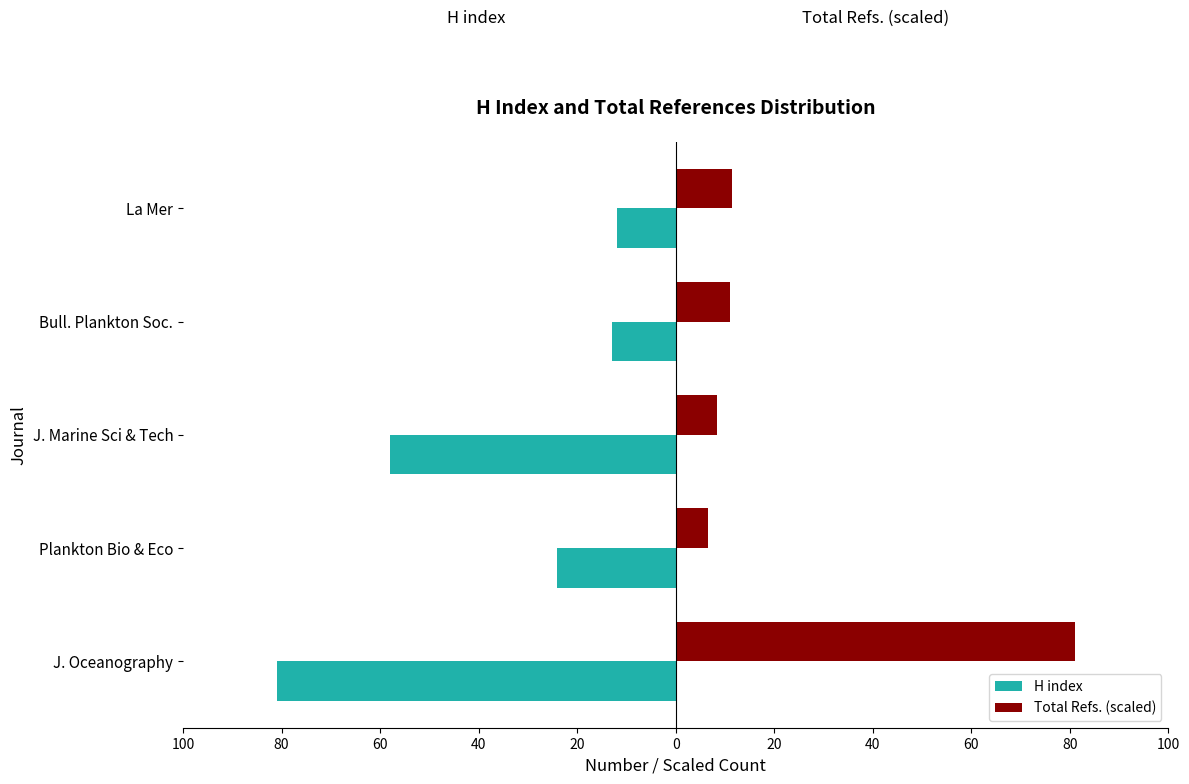

What are all the series names shown in the legend?

H index, Total Refs. (scaled)